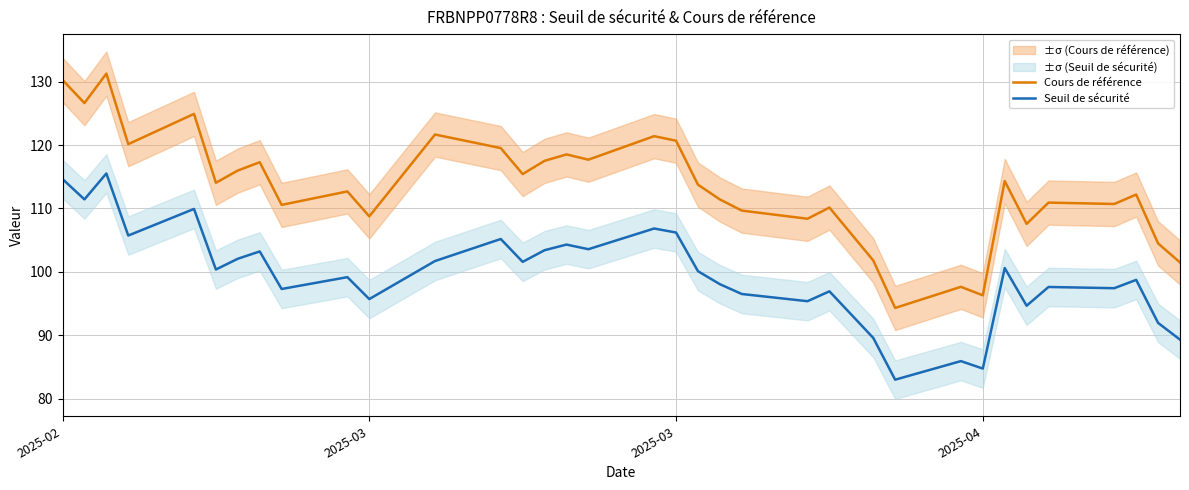

At which label does Cours de référence first exceed 113?

2025-02